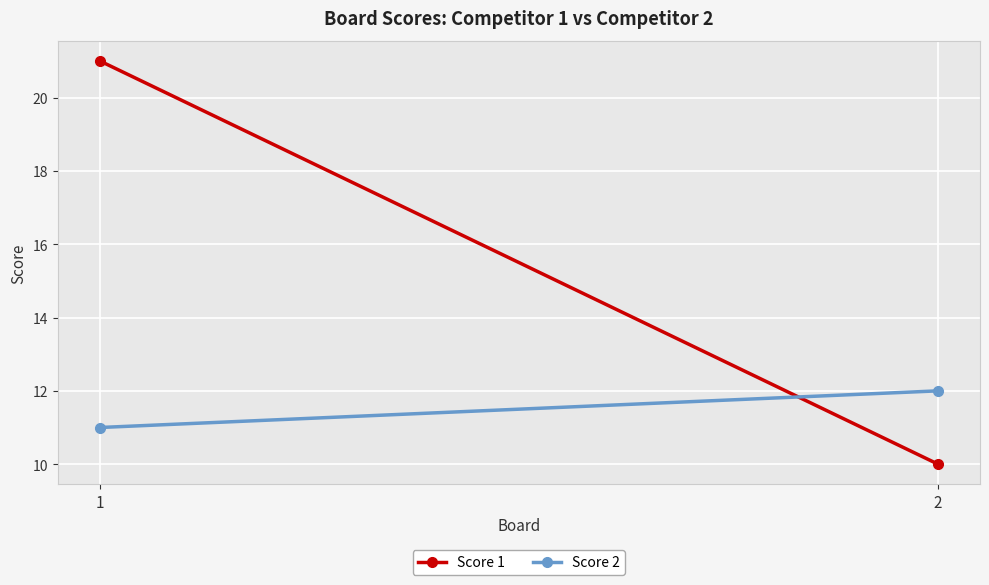

What is the smallest value displayed?

10